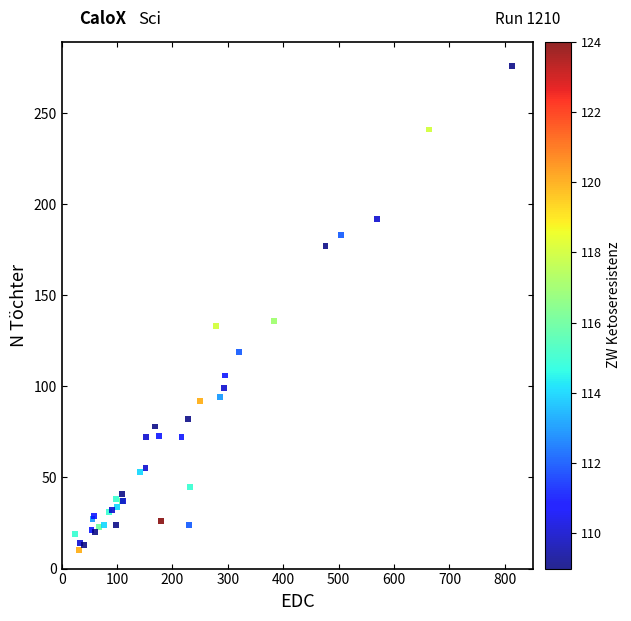

What Y value in the scatter plot is closest to 143?

136